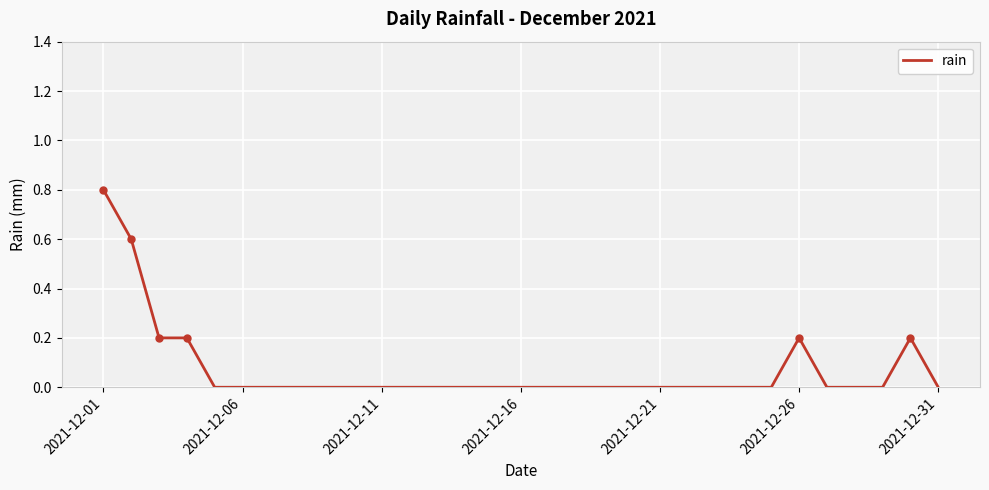

Reading left to right, what are all the values shown in this chart?

0.8	0.6	0.2	0.2	0.0	0.0	0.0	0.0	0.0	0.0	0.0	0.0	0.0	0.0	0.0	0.0	0.0	0.0	0.0	0.0	0.0	0.0	0.0	0.0	0.0	0.2	0.0	0.0	0.0	0.2	0.0